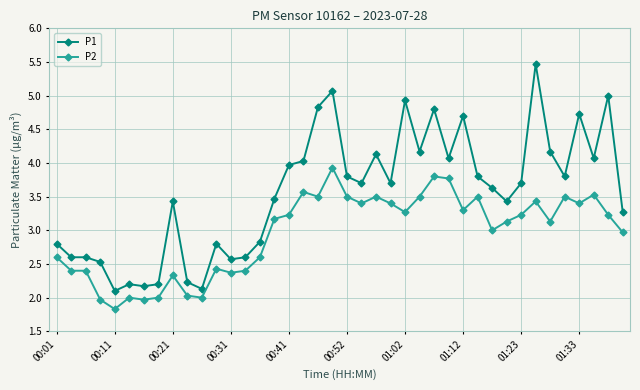

True or false: P1 has more than 2 points higher than both neighbors.

True